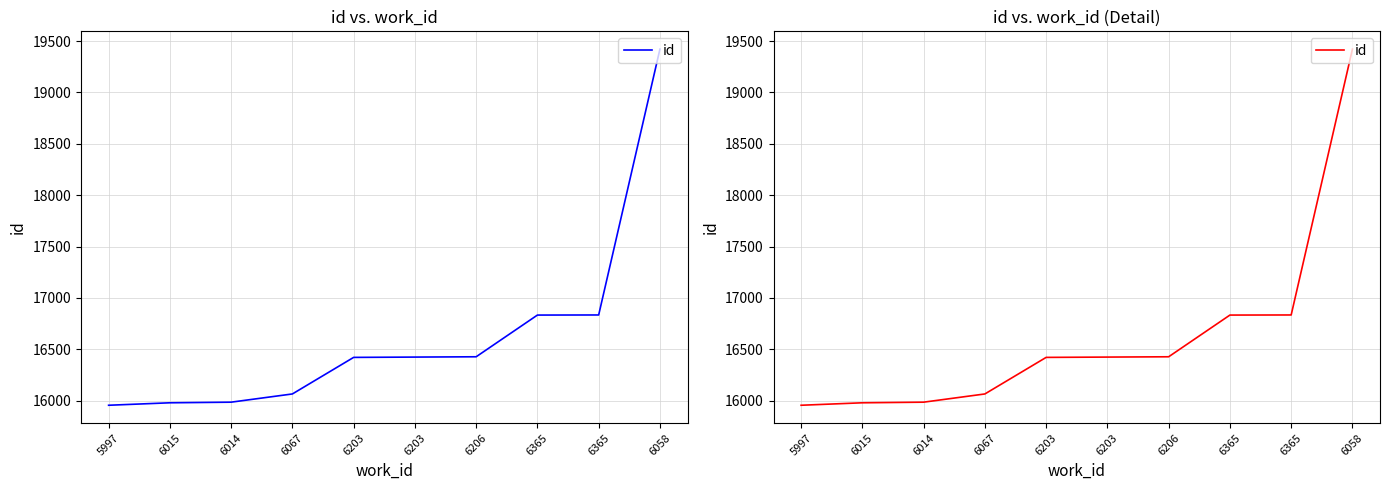

List the labels in order of value, largest first.

6058, 6365, 6365, 6206, 6203, 6203, 6067, 6014, 6015, 5997